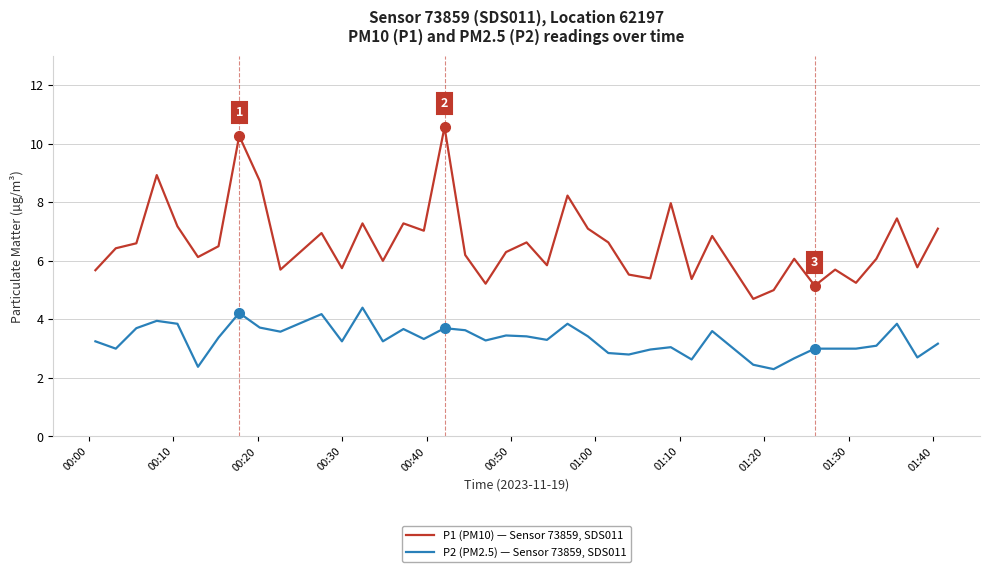

What is the maximum value shown in the chart?

10.6